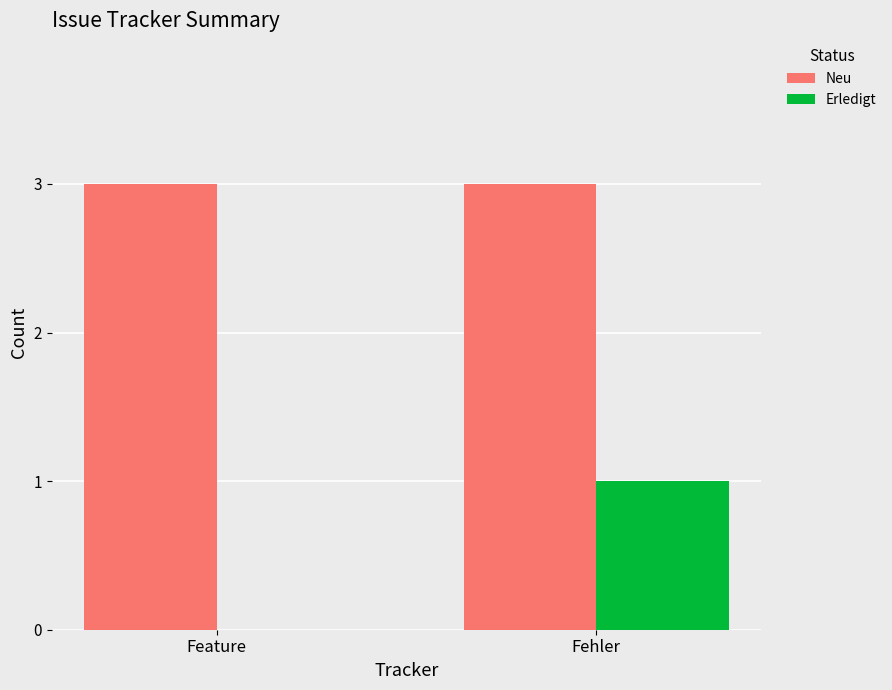

What are all the series names shown in the legend?

Neu, Erledigt